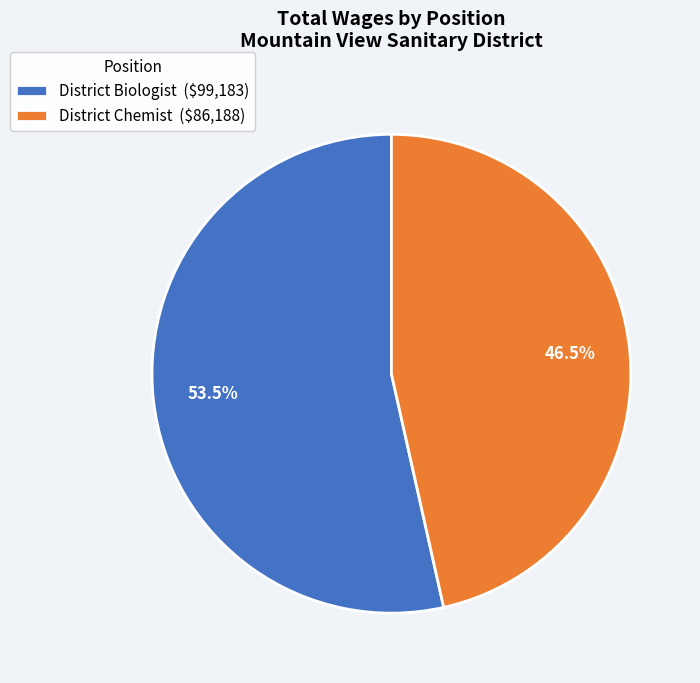

What portion of the pie excludes District Chemist ($86,188)?

53.5%